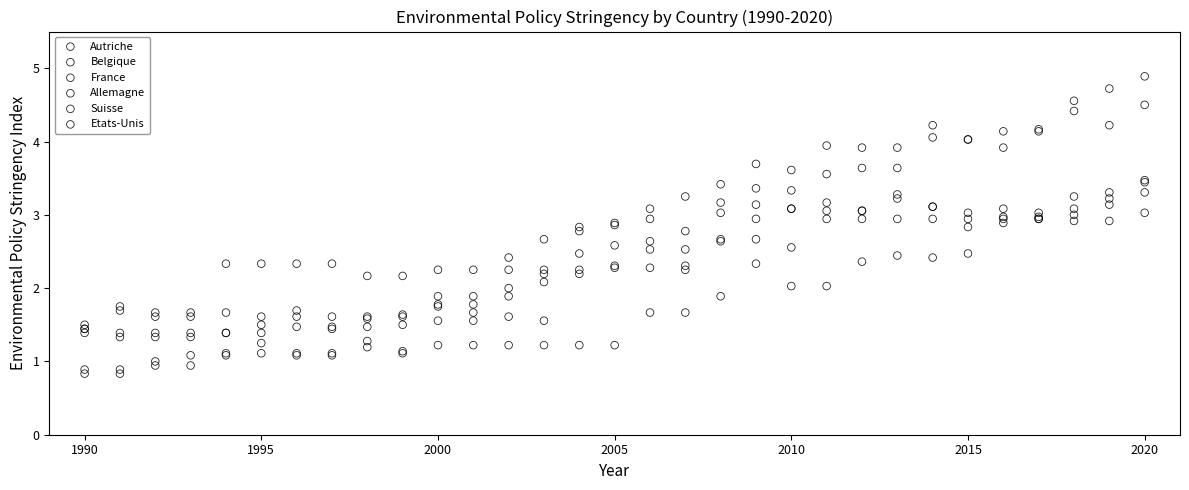

Which series contains the highest Y value?

France